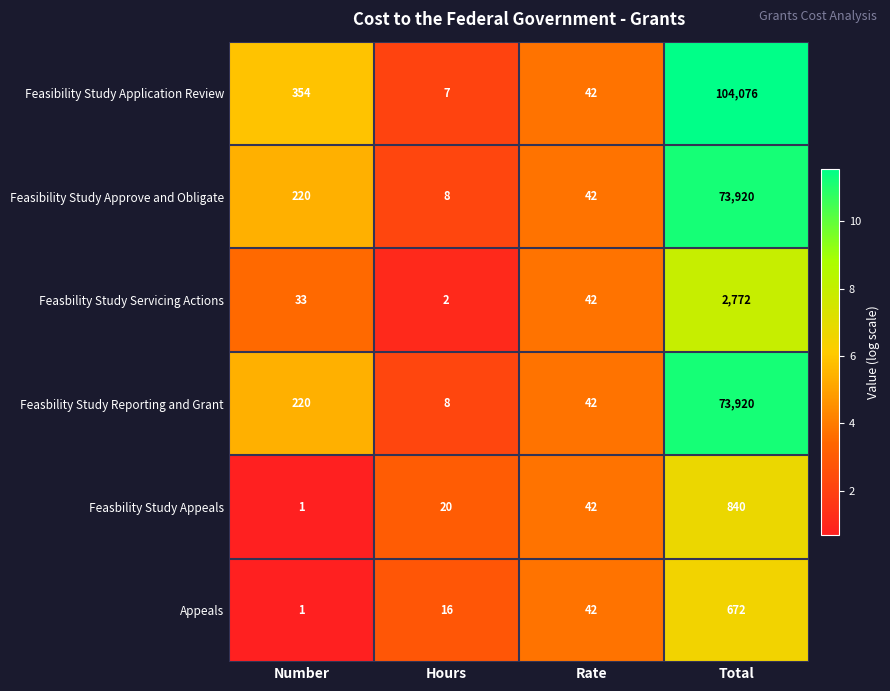

Where is Feasbility Study Servicing Actions nearest to the value 1387?

Rate